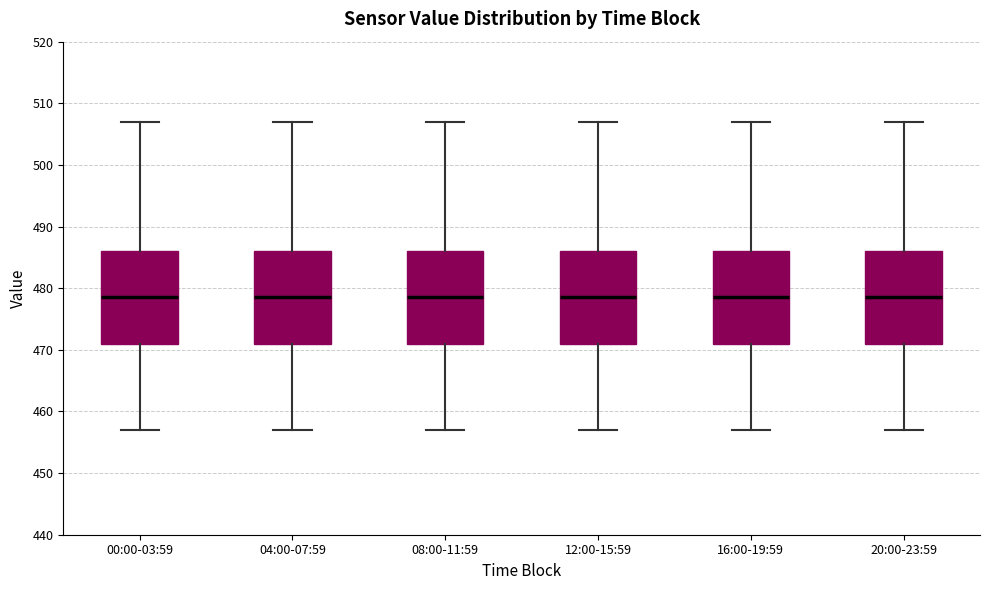

Where is the upper edge of the box for 08:00-11:59 on the y-axis? The values are not printed on the chart, so give them approximately, as read against the axis.

486